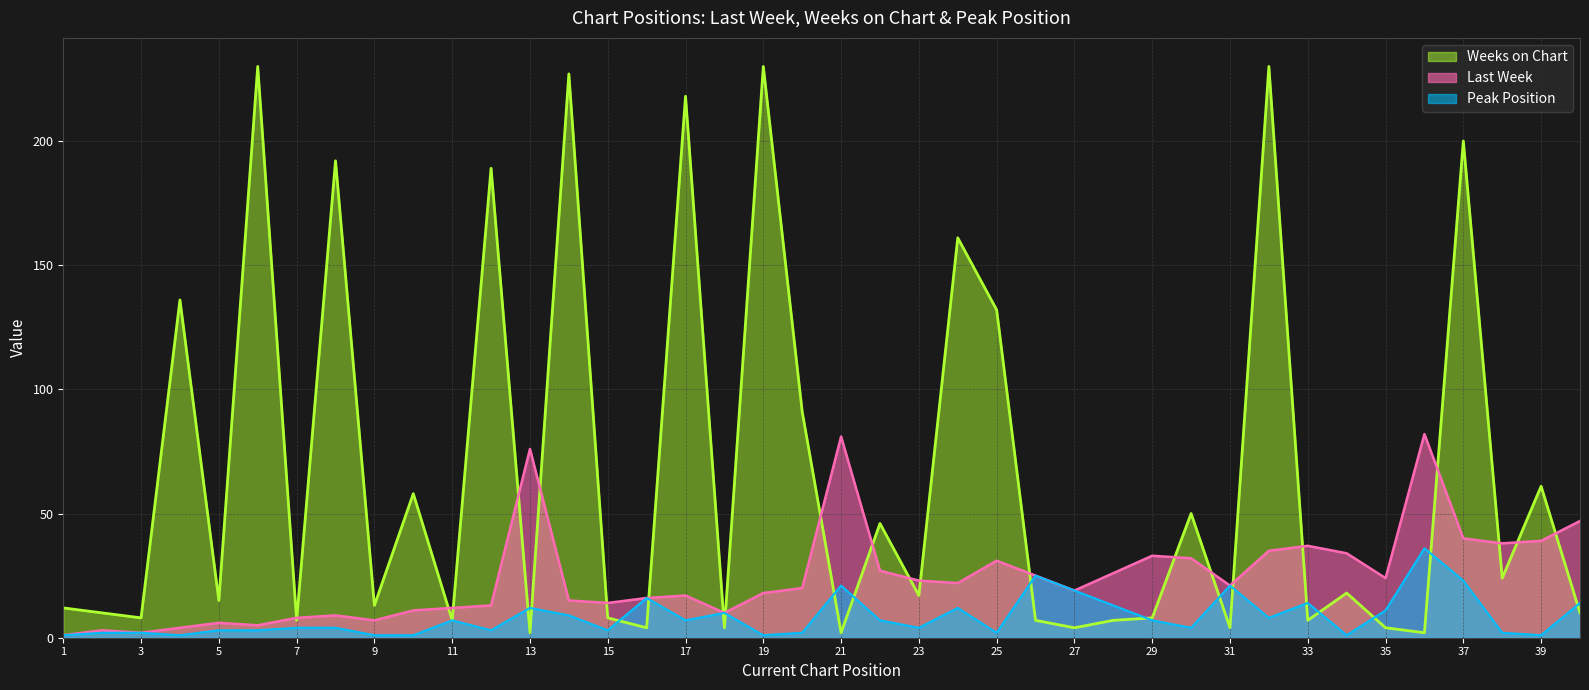

Where is Peak Position nearest to the value 18?

27